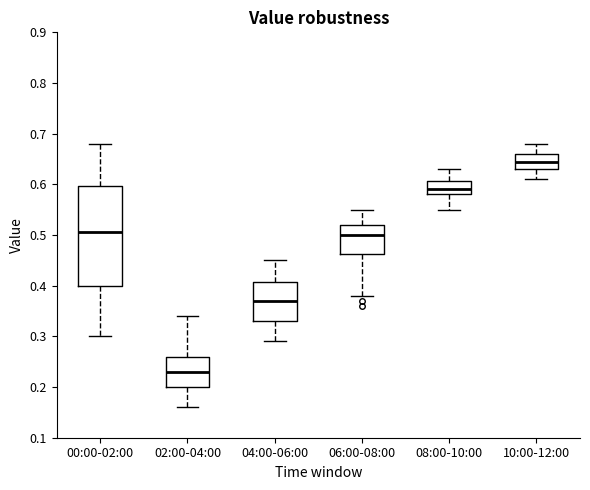

Reading left to right, read every box against the y-axis: the position of its median line, the range the box covers, and the ends of its whiskers. The values are not printed on the chart, so give them approximately, as read against the axis.

00:00-02:00: median 0.51, box 0.40 to 0.60, whiskers 0.30 to 0.68
02:00-04:00: median 0.23, box 0.20 to 0.26, whiskers 0.16 to 0.34
04:00-06:00: median 0.37, box 0.33 to 0.41, whiskers 0.29 to 0.45
06:00-08:00: median 0.50, box 0.46 to 0.52, whiskers 0.38 to 0.55
08:00-10:00: median 0.59, box 0.58 to 0.61, whiskers 0.55 to 0.63
10:00-12:00: median 0.65, box 0.63 to 0.66, whiskers 0.61 to 0.68